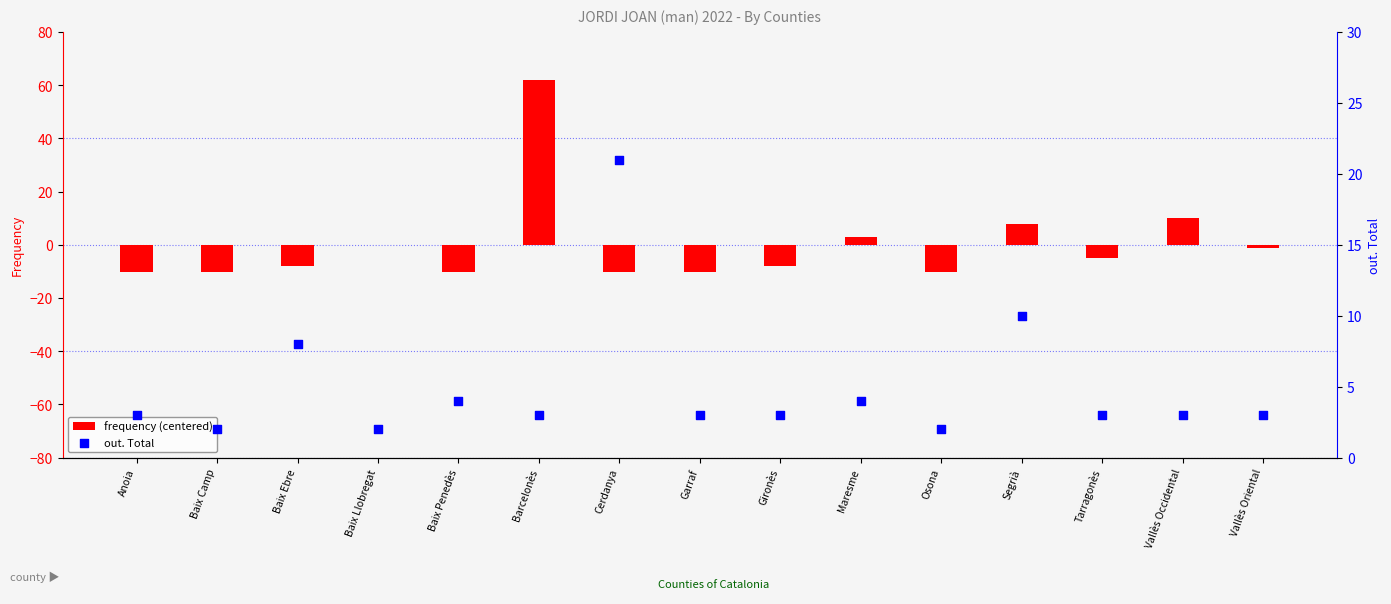

Which series reaches the minimum Y coordinate?

frequency (centered)